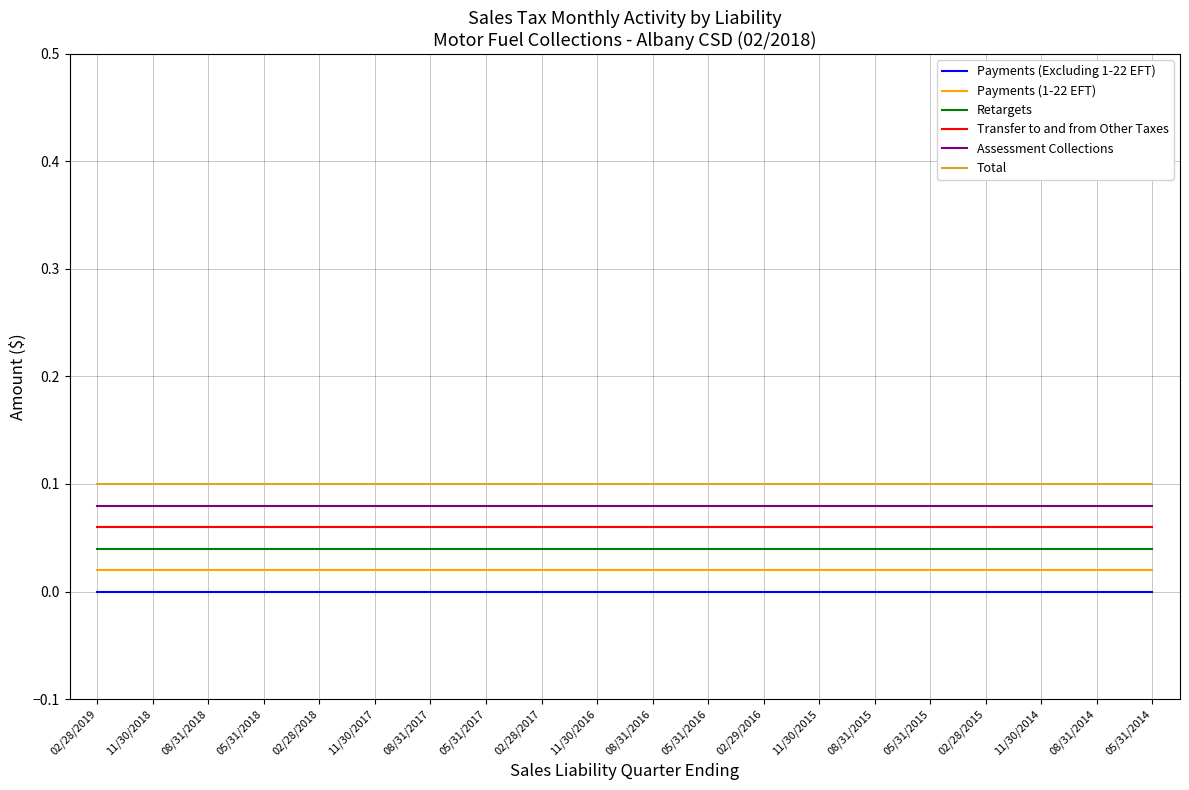

What position from the left is 11/30/2017?

6